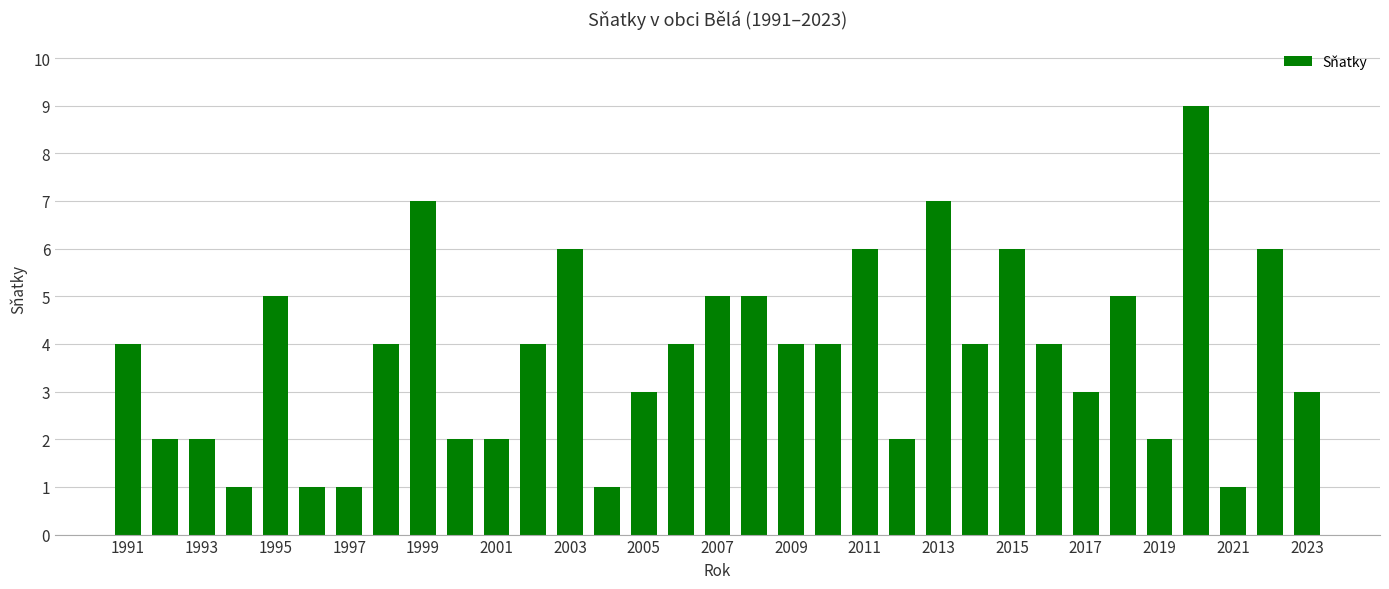

What is the maximum value shown in the chart?

9